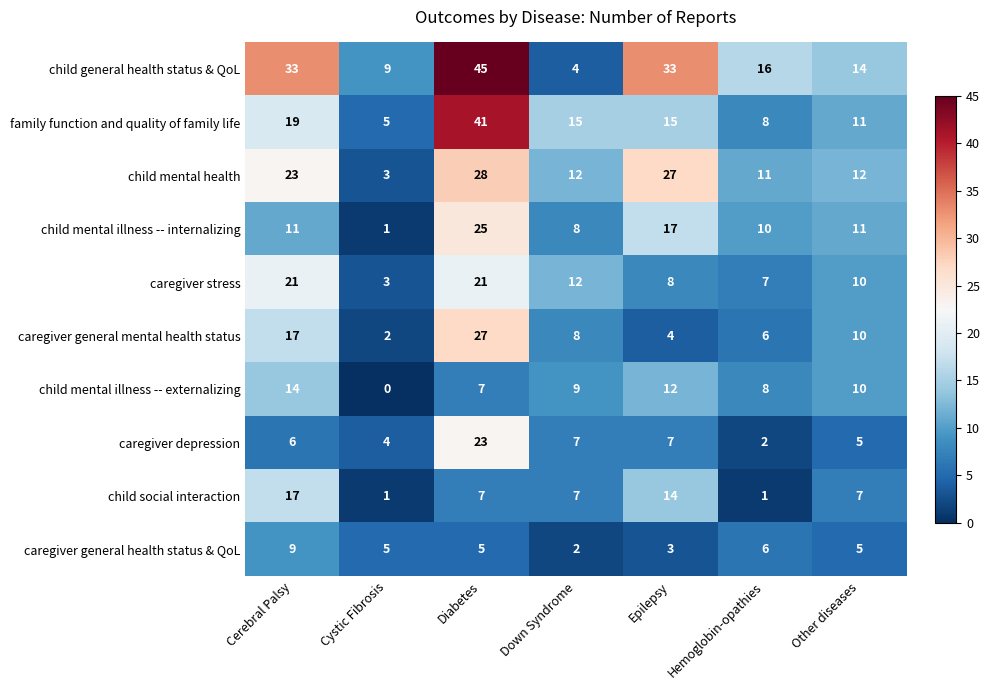

Which series has the largest range (max minus min)?

child general health status & QoL